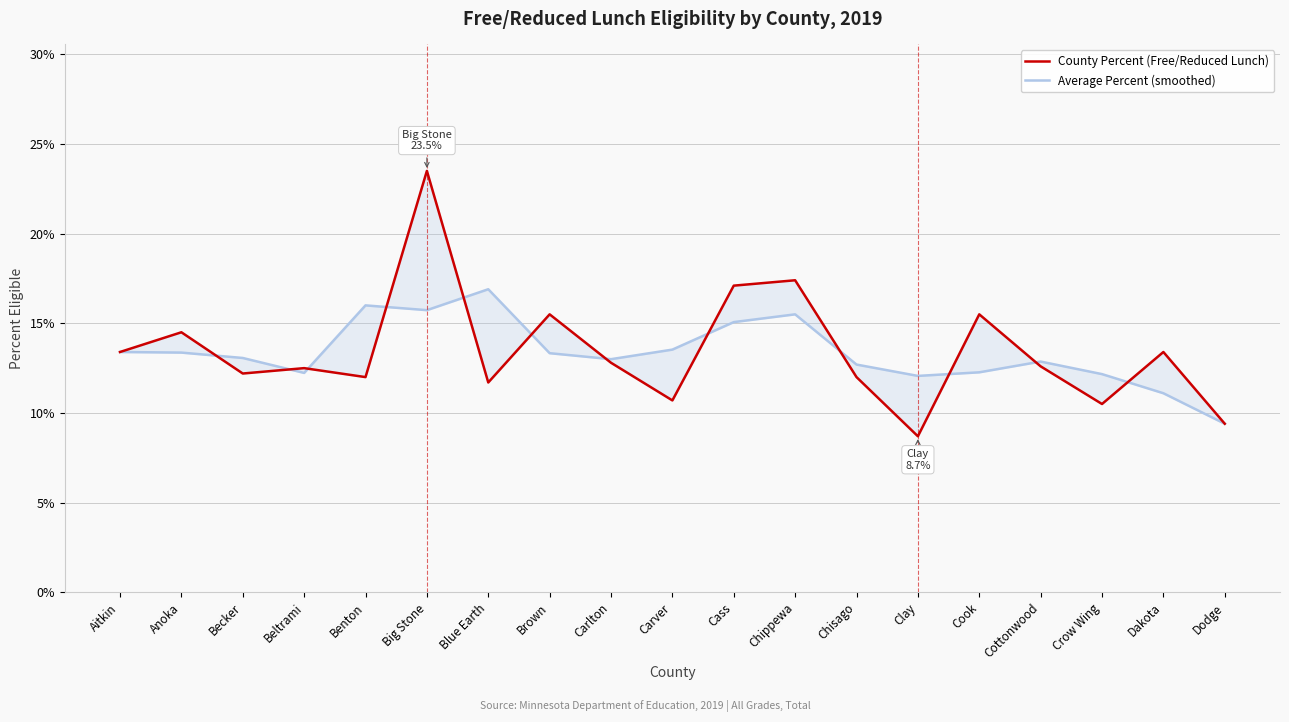

Between Beltrami and Cass, which series saw the biggest shift?

County Percent (Free/Reduced Lunch)